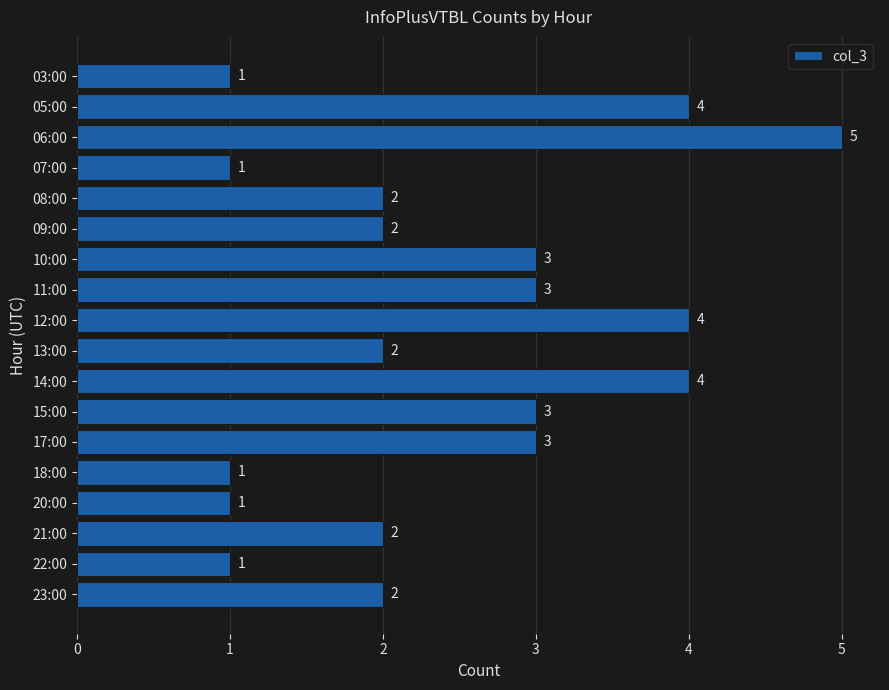

How many values are between 1 and 3?

14